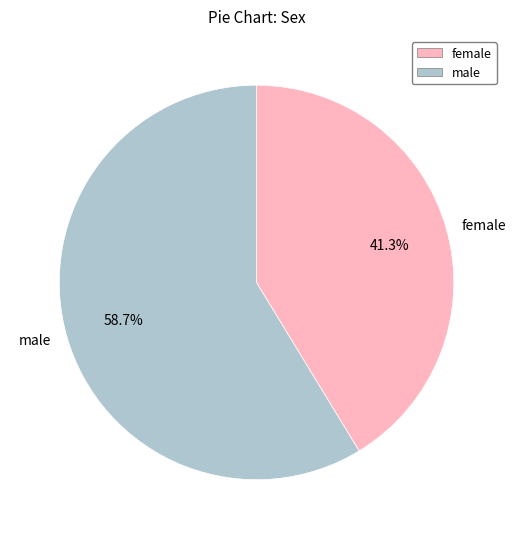

Rank the categories by value from highest to lowest.

male, female